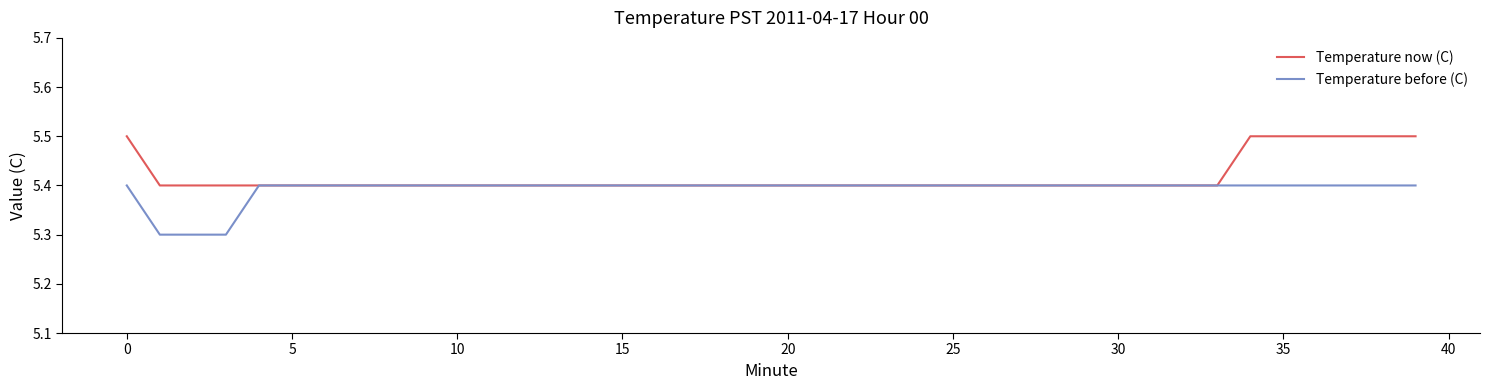

What is the lowest value of the Temperature before (C) series?

5.3